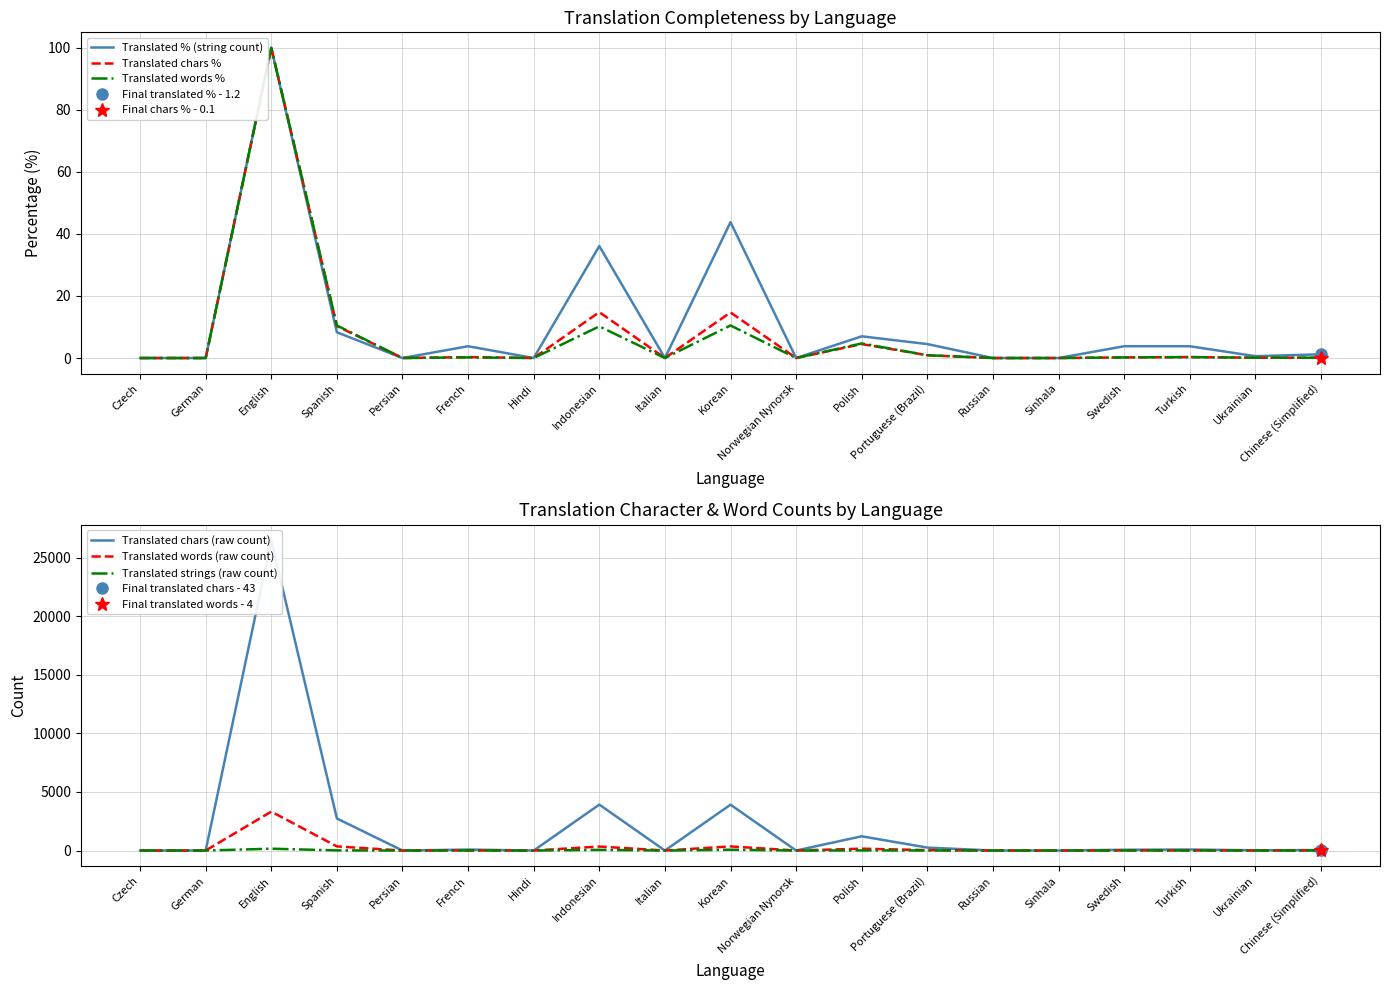

How many values in the Translated strings (raw count) series are below 2?

9